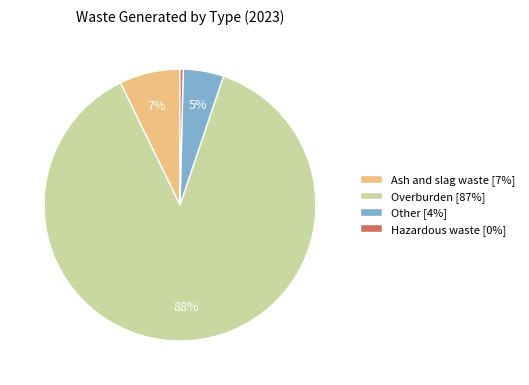

Approximately how many times larger is the value at Ash and slag waste compared to Overburden?

0.1